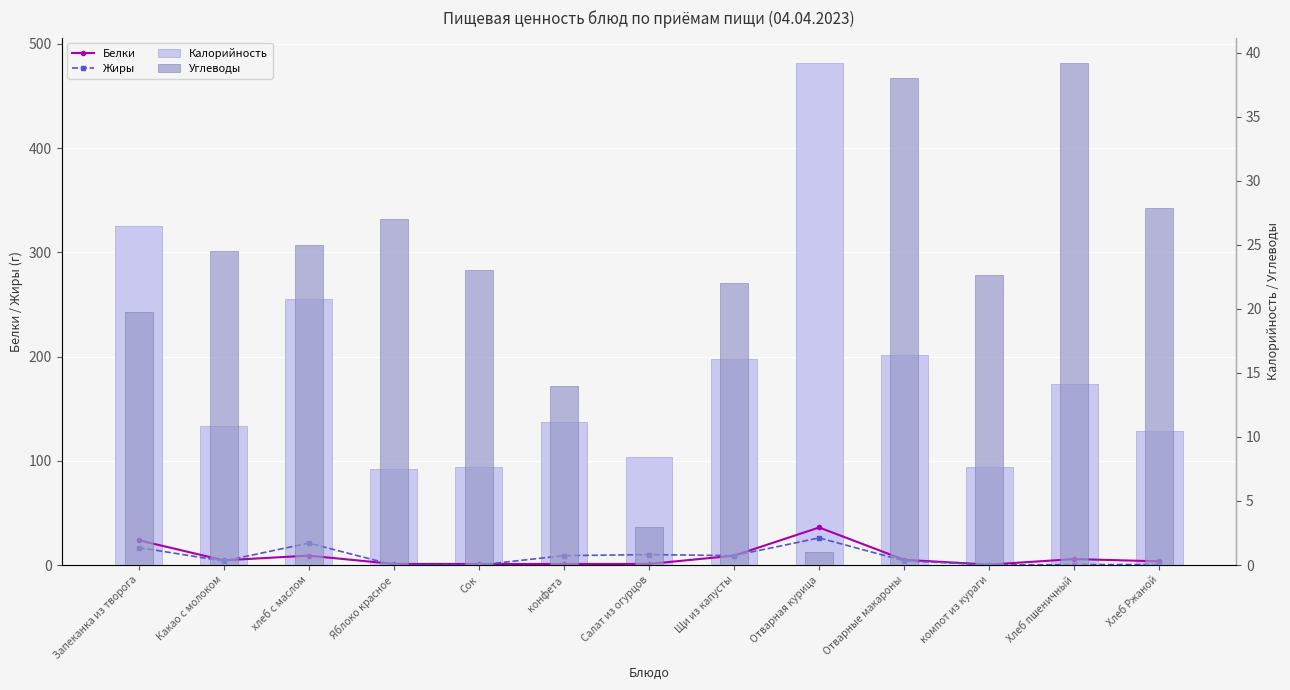

Is the value of Углеводы at Хлеб Ржаной greater than the value of Калорийность at компот из кураги?

No